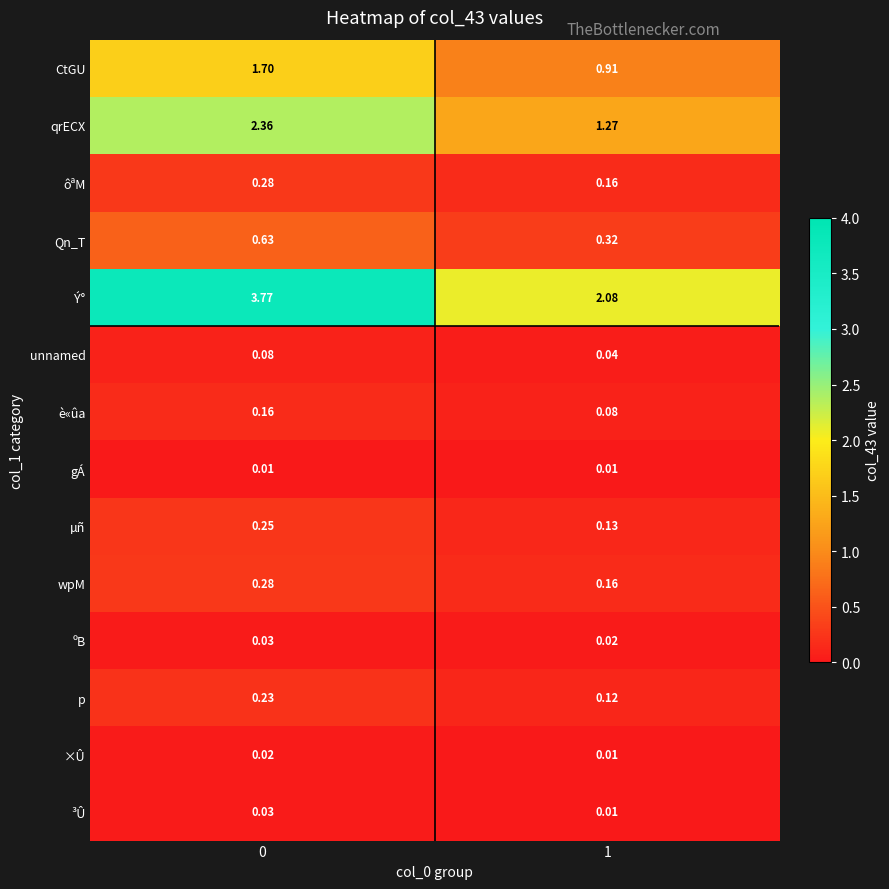

Which series changed the most between 0 and 1?

Ý°